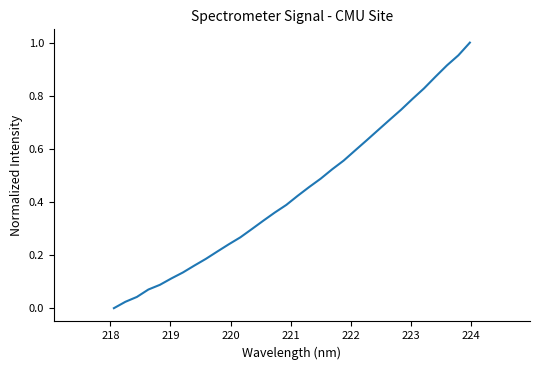

How many lines are shown in the chart?

1